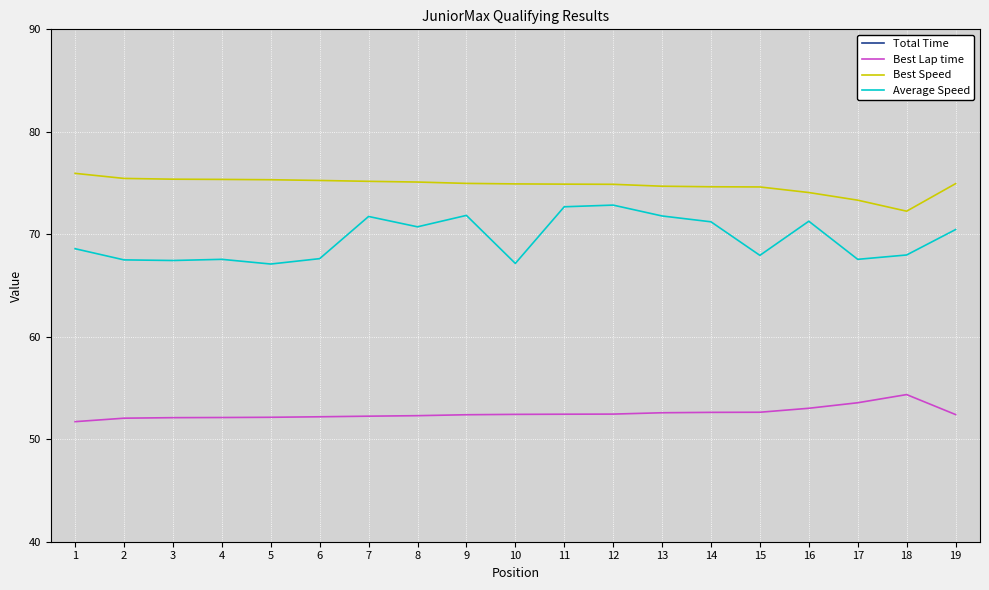

Which category has the highest value across all series?

11